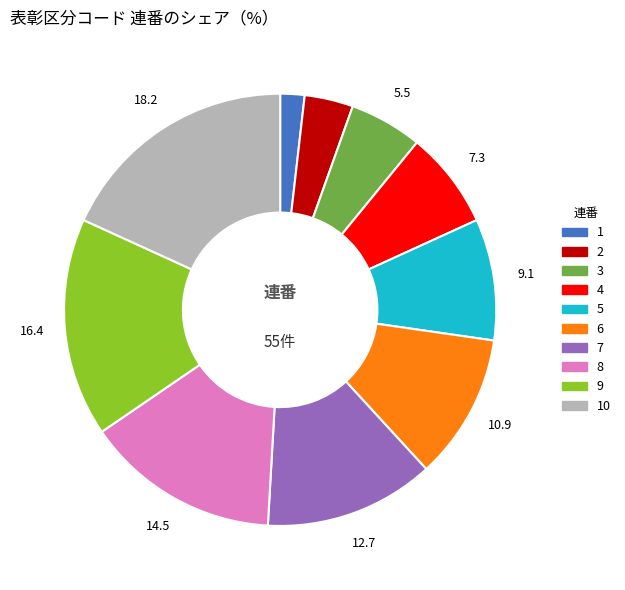

Does any single category account for the majority?

No